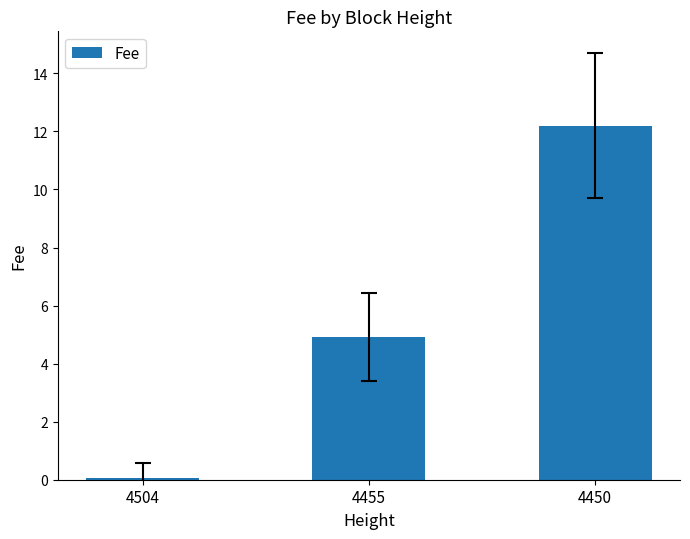

Read the value at 4504.

0.1